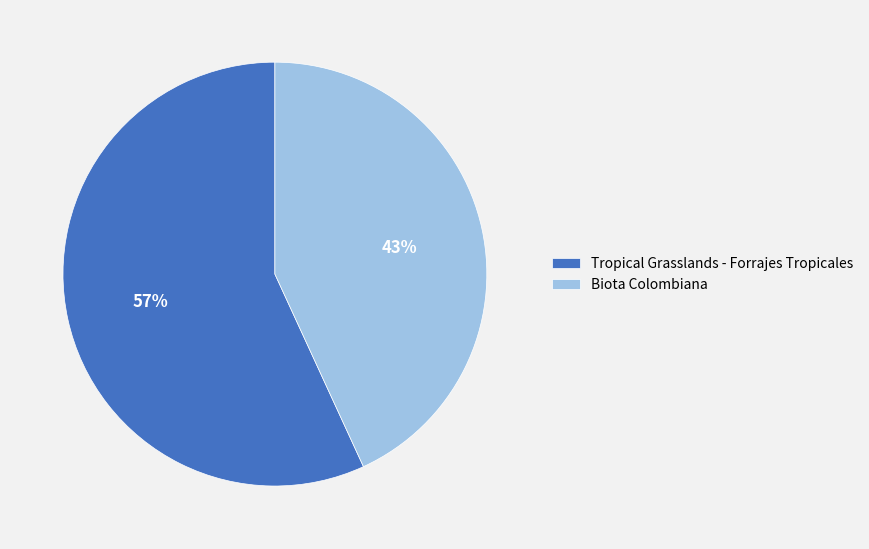

Combined, do Tropical Grasslands - Forrajes Tropicales and Biota Colombiana account for over 50%?

Yes